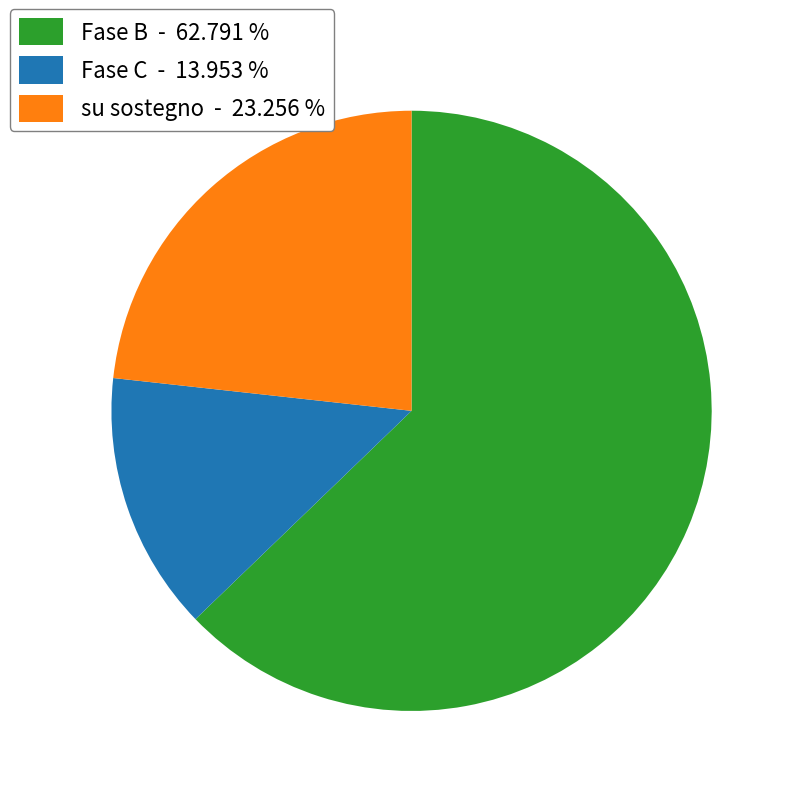

Combined, do Fase B and su sostegno account for over 50%?

Yes